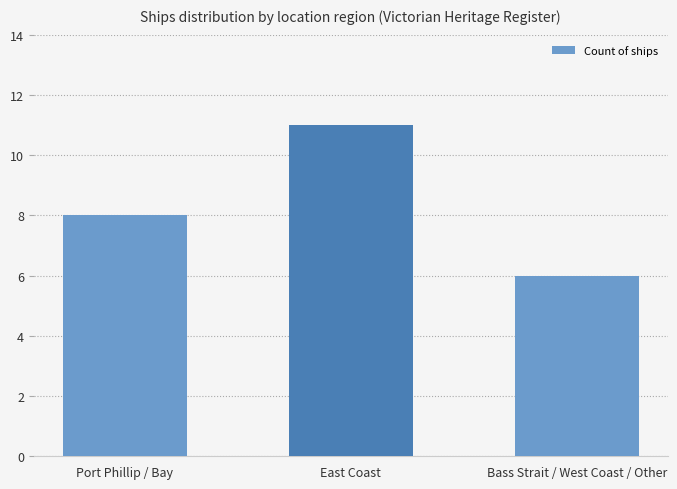

List the labels in order of value, smallest first.

Bass Strait / West Coast / Other, Port Phillip / Bay, East Coast